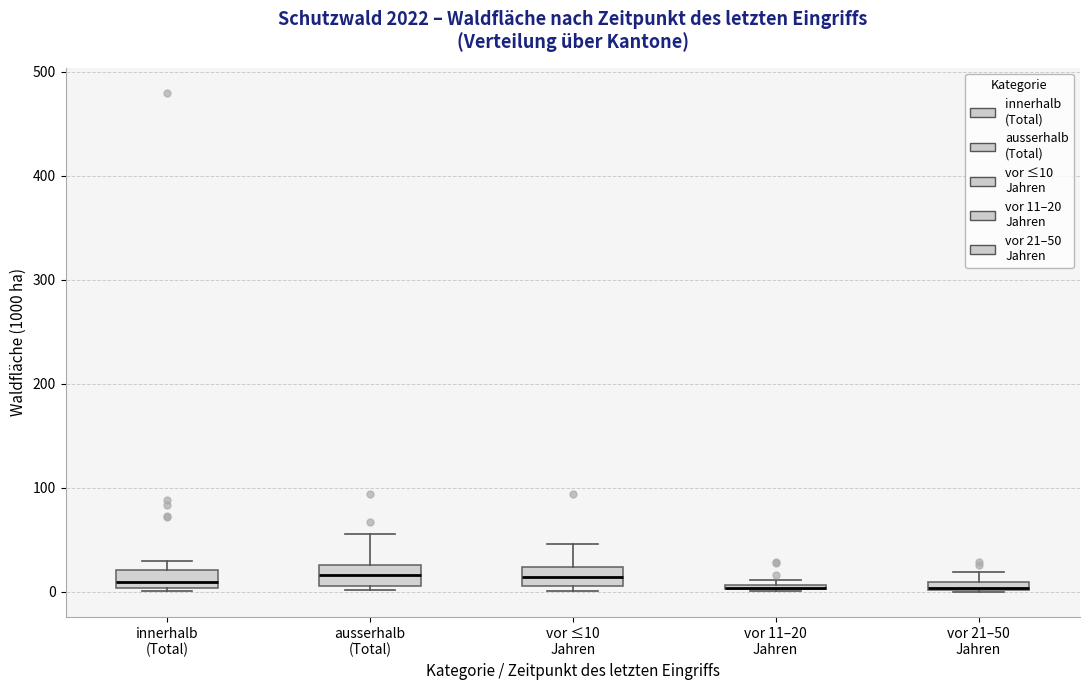

Where is the lower edge of the box for vor 11–20 Jahren on the y-axis? The values are not printed on the chart, so give them approximately, as read against the axis.

0